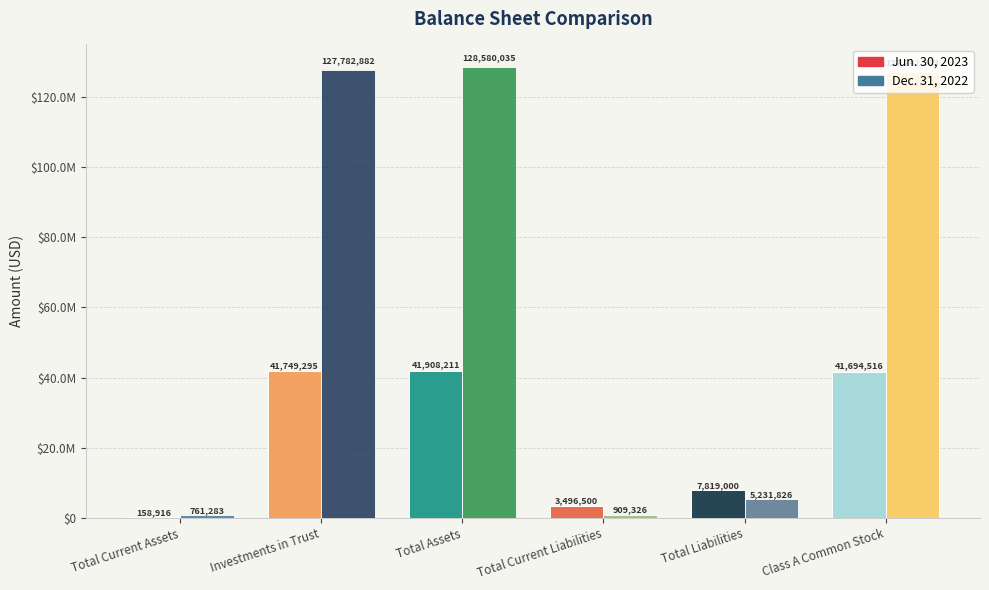

What are all the series names shown in the legend?

Jun. 30, 2023, Dec. 31, 2022